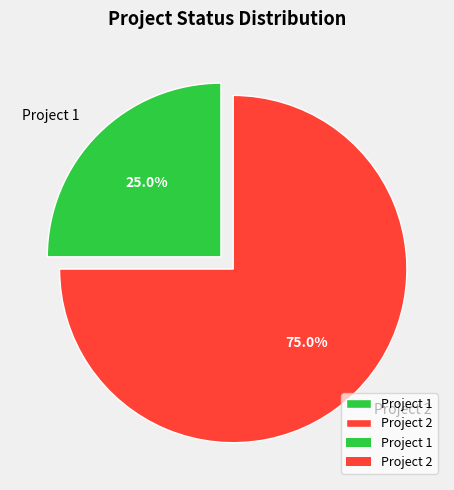

Approximately how many times larger is the value at Project 2 compared to Project 1?

3.0